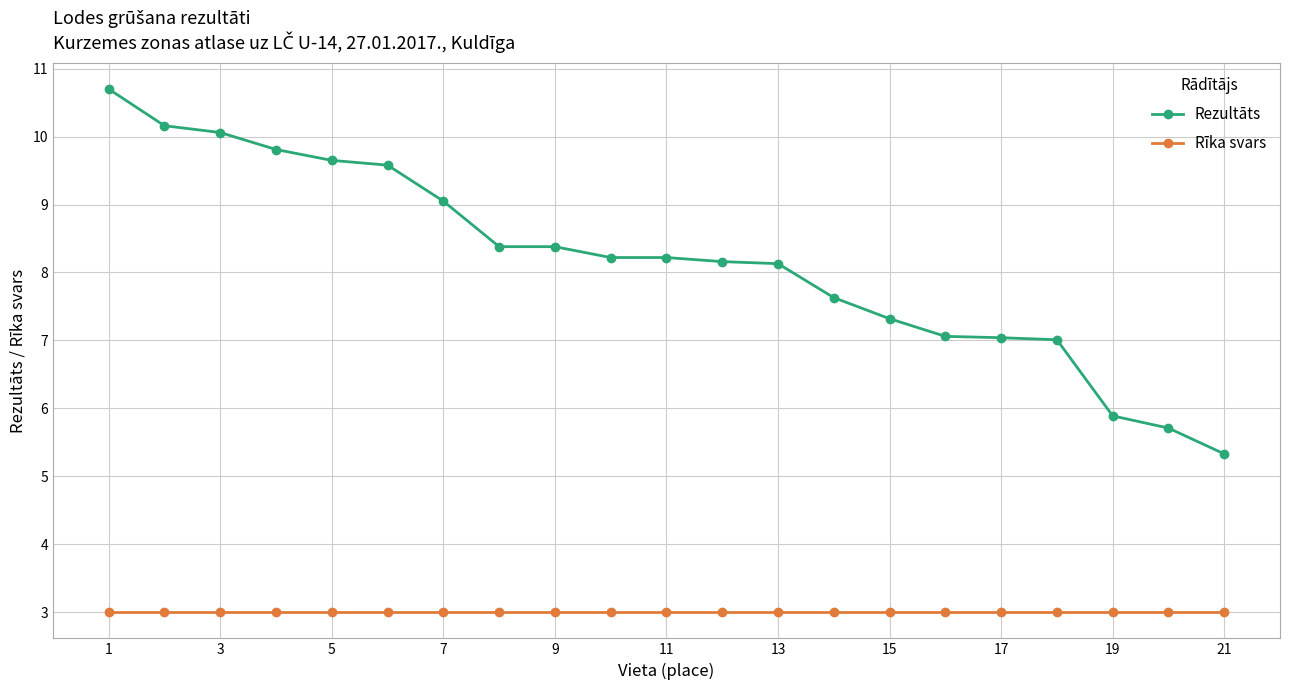

Which series has the widest spread of values?

Rezultāts